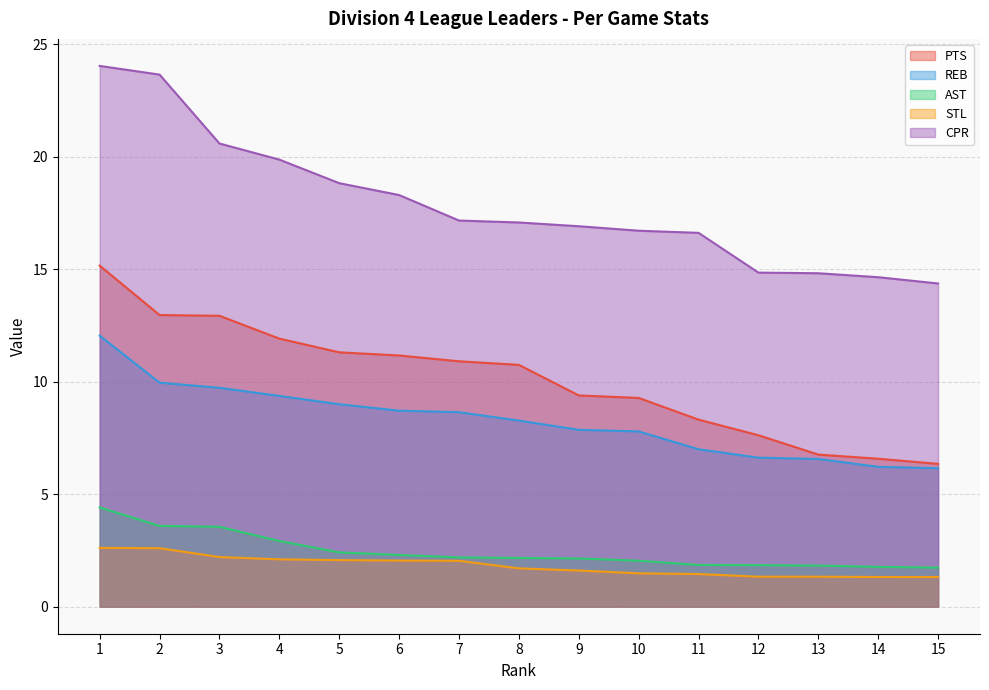

What is the difference between the maximum and minimum values in the STL series?

1.3